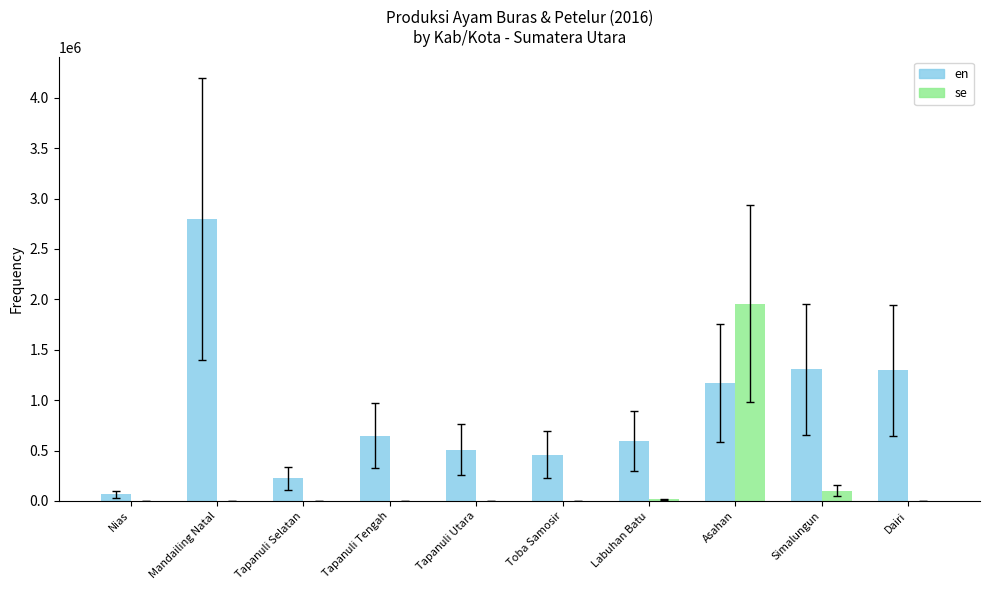

Which label corresponds to the largest value in the chart?

Mandailing Natal